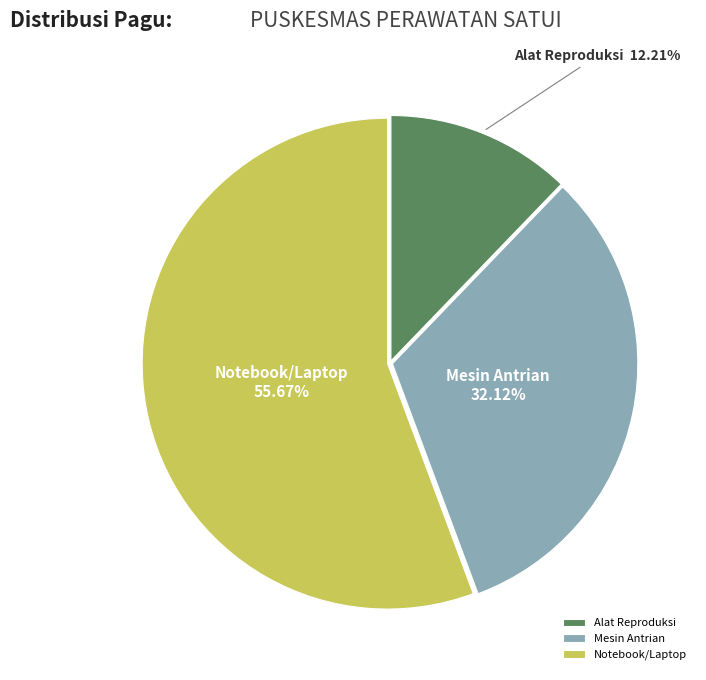

What is the ratio of the value at Mesin Antrian to the value at Notebook/Laptop?

0.6